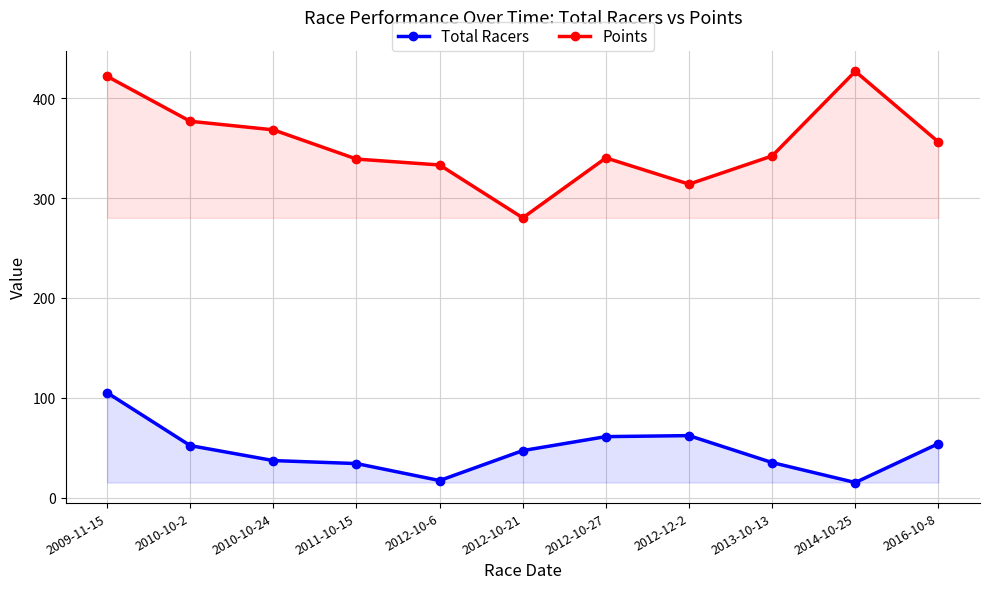

What is the label of the 3rd point from the left?

2010-10-24